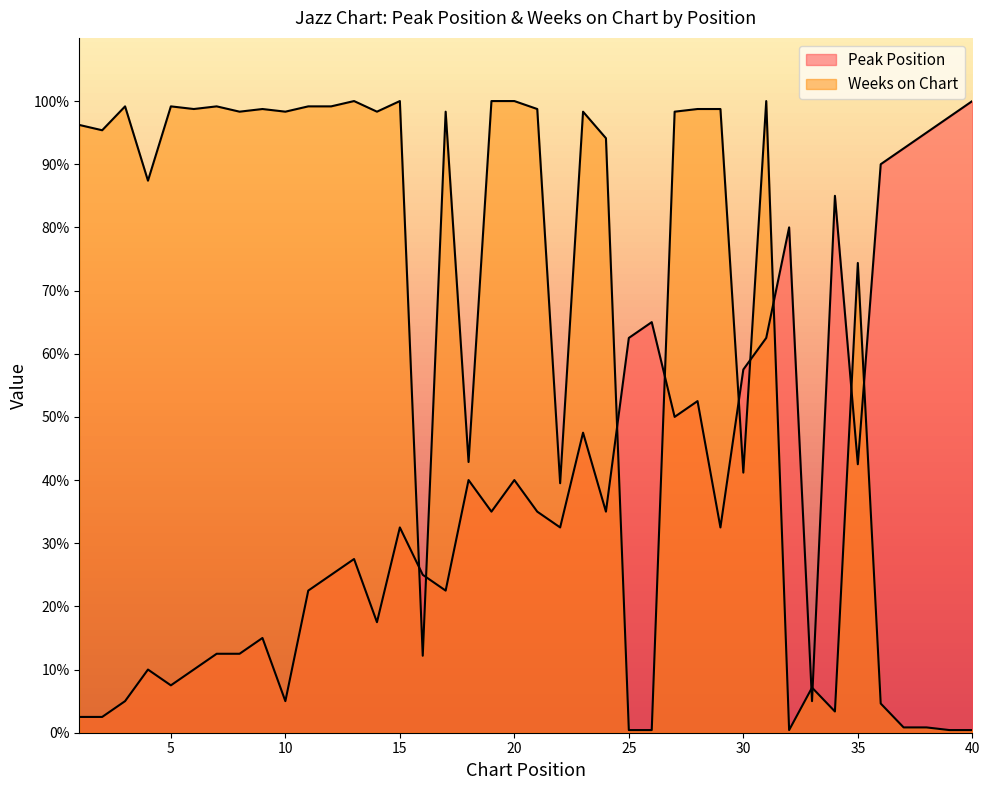

At which label does Weeks on Chart first exceed 98?

3